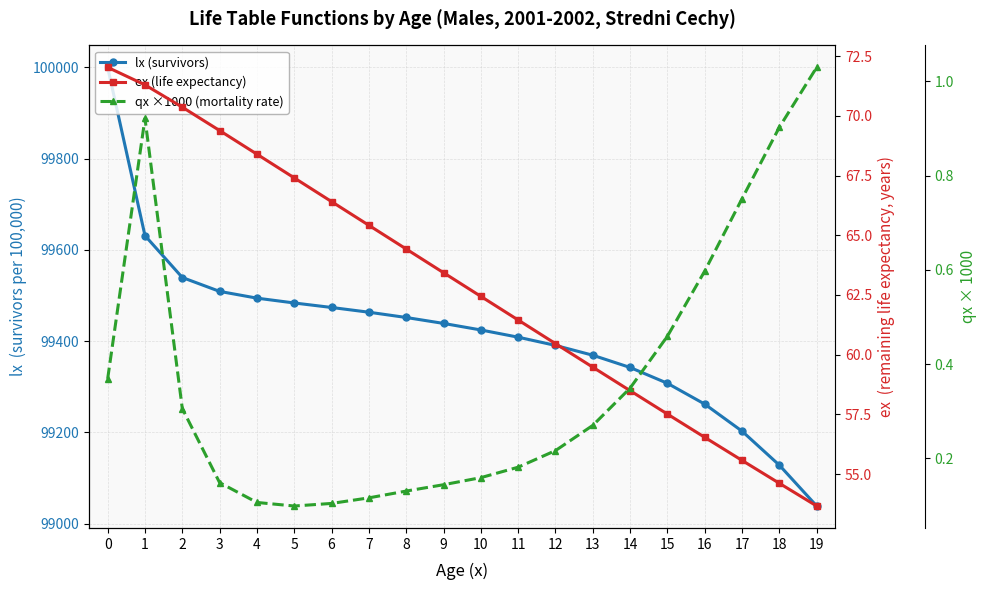

What is the sum of the lx (survivors) values at 12 and 14?

198732.8